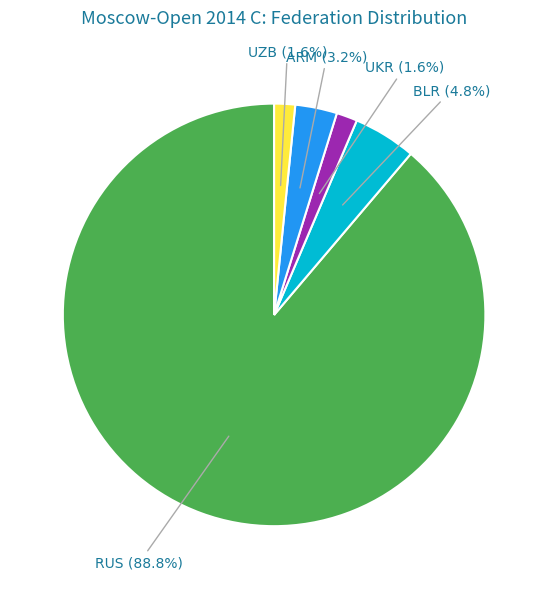

Which has a higher value, BLR or UZB?

BLR